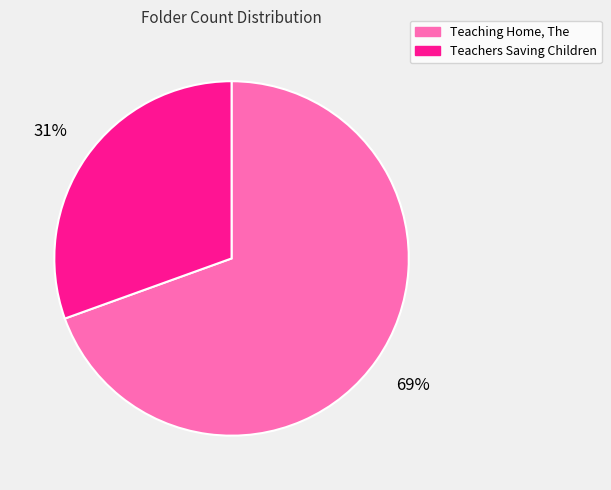

To the nearest percent, what is the combined percentage of Teaching Home, The and Teachers Saving Children?

100%